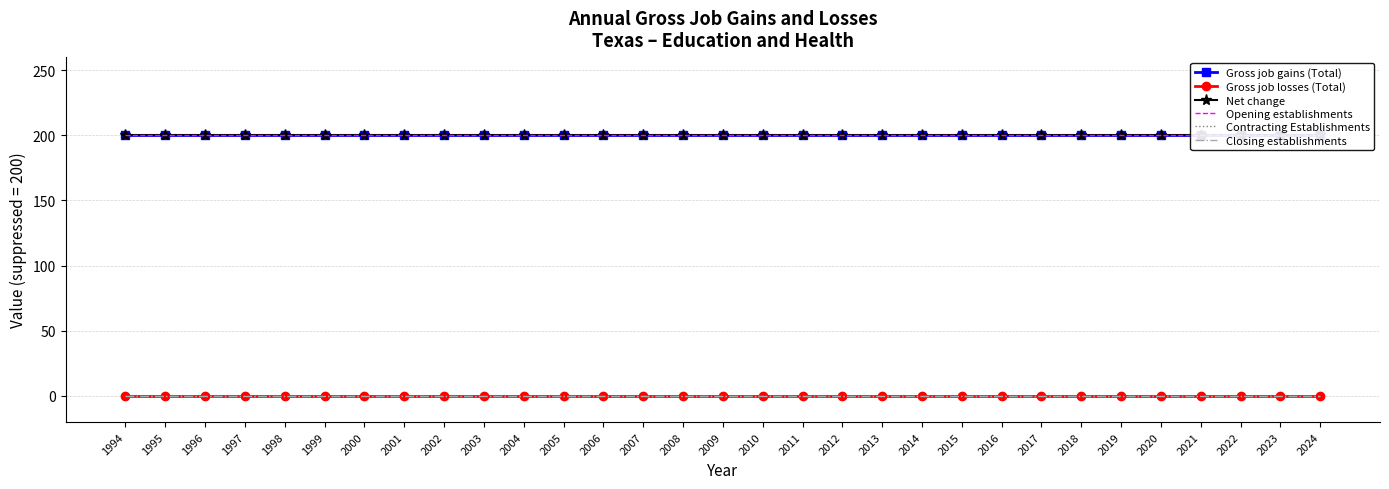

True or false: Gross job losses (Total) has a value of 0 at 2015.

True